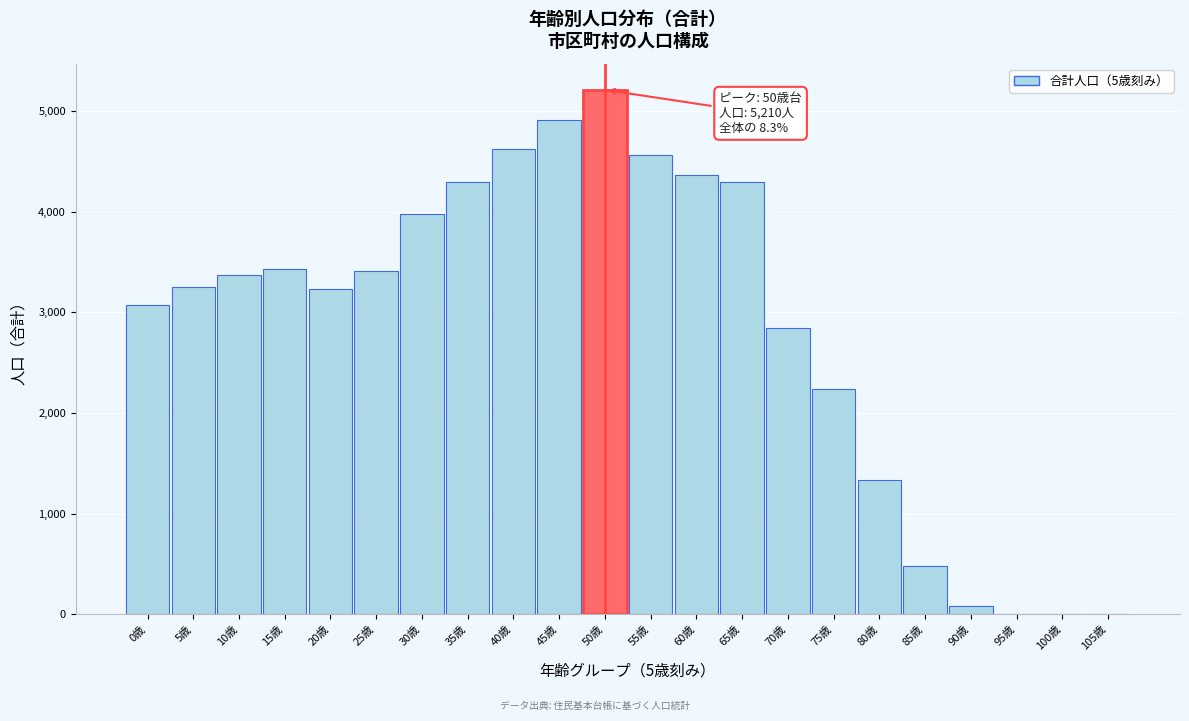

At which category does the chart reach its peak across all series?

50歳